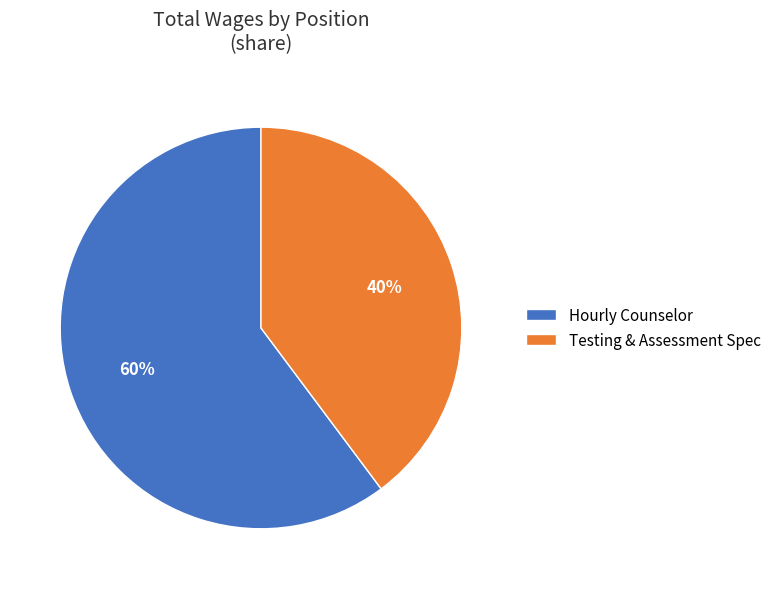

Which has a higher value, Testing & Assessment Spec or Hourly Counselor?

Hourly Counselor